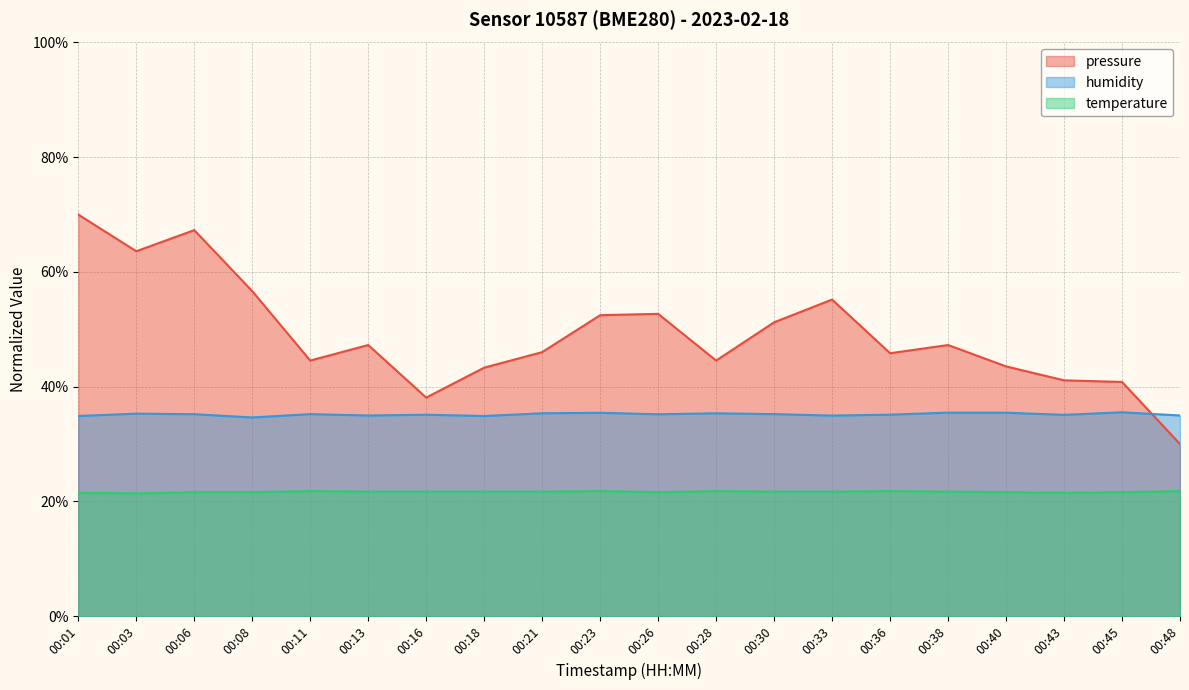

Which category has the lowest value in the humidity series?

00:08